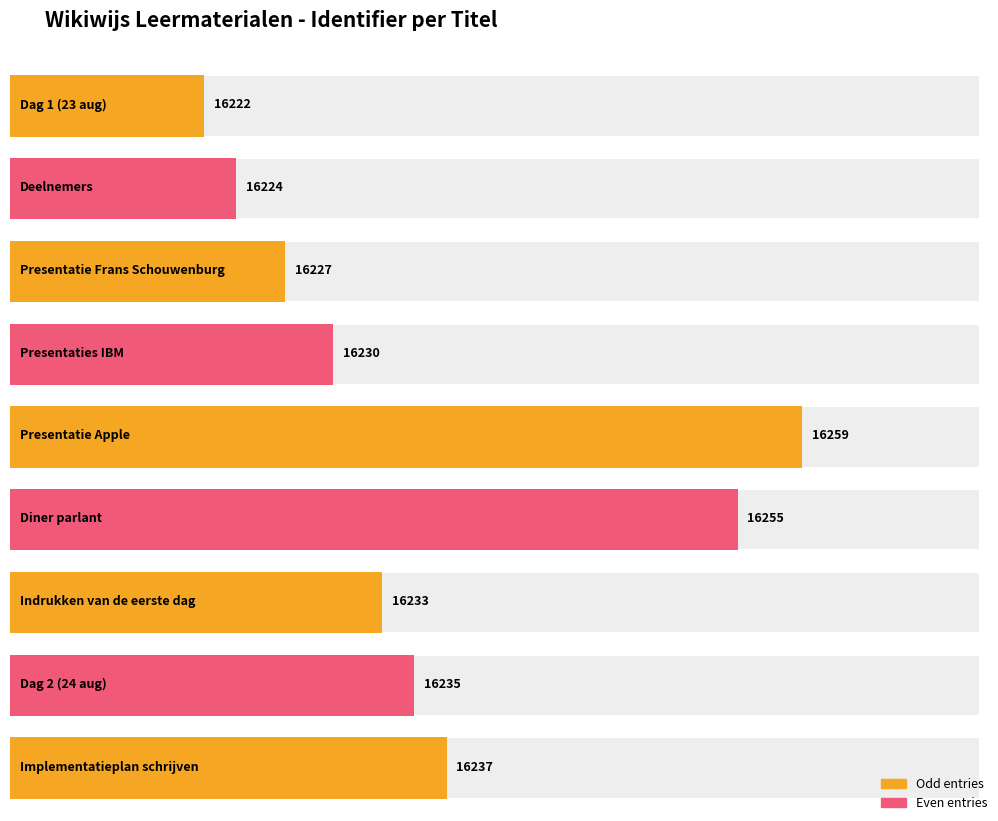

At which category does the chart reach its minimum across all series?

Dag 1 (23 aug)